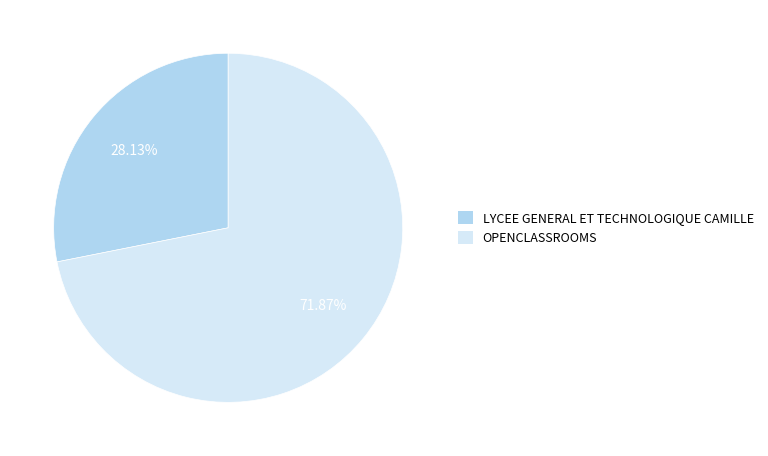

To the nearest percent, what is the combined percentage of OPENCLASSROOMS and LYCEE GENERAL ET TECHNOLOGIQUE CAMILLE?

100%